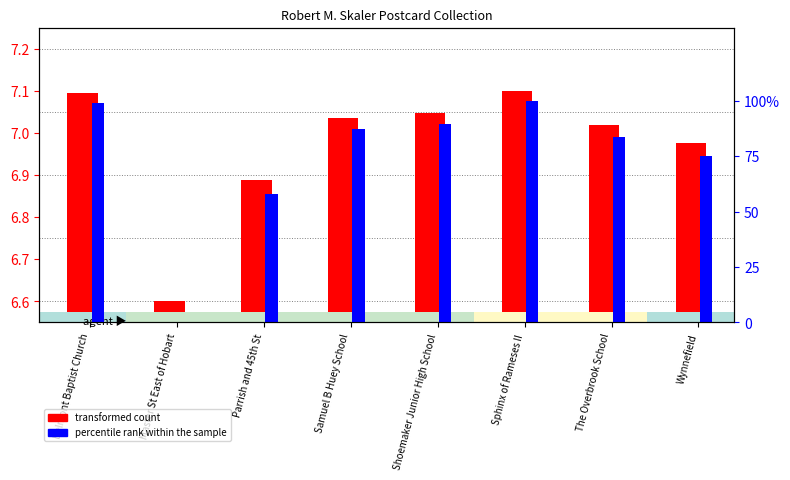

What is the total value across all series at The Overbrook School?

90.6